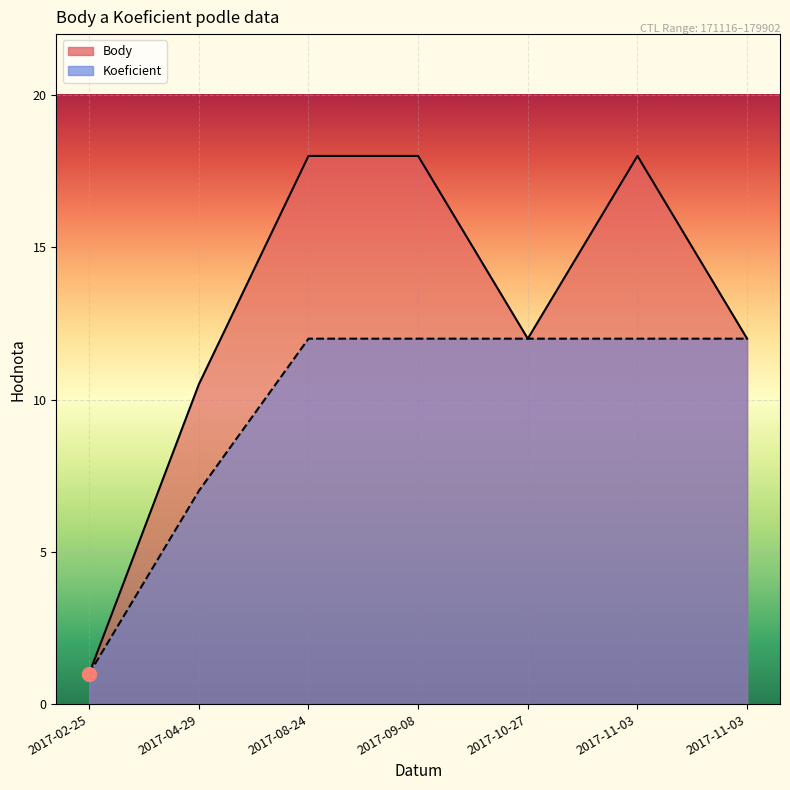

What is the sum of all Body values?

89.5